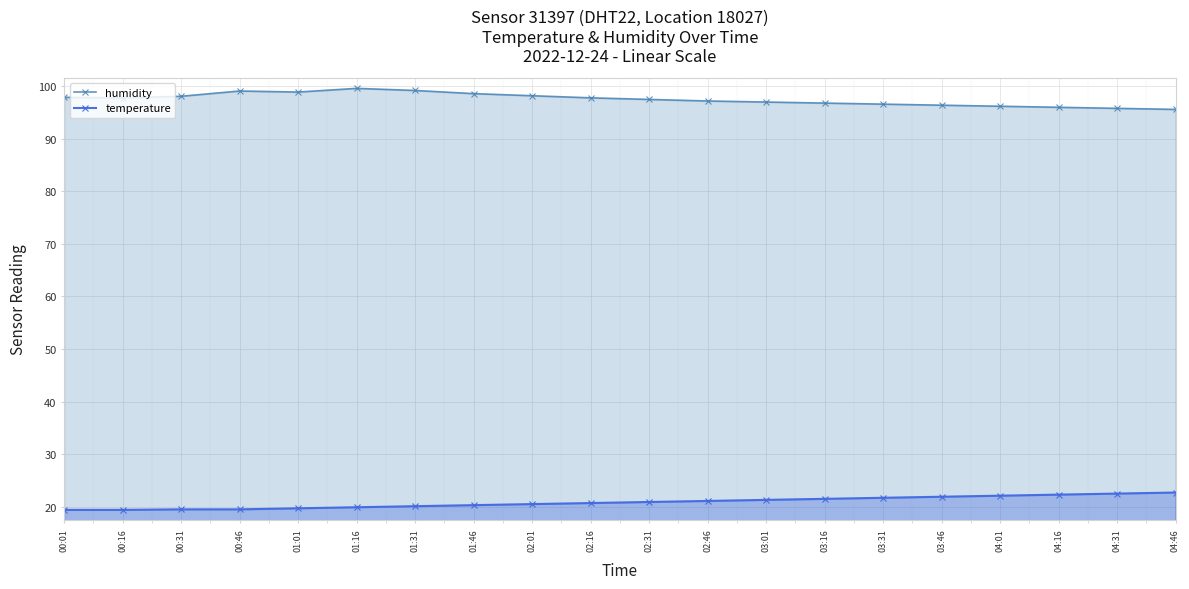

True or false: temperature has more than 0 points higher than both neighbors.

False